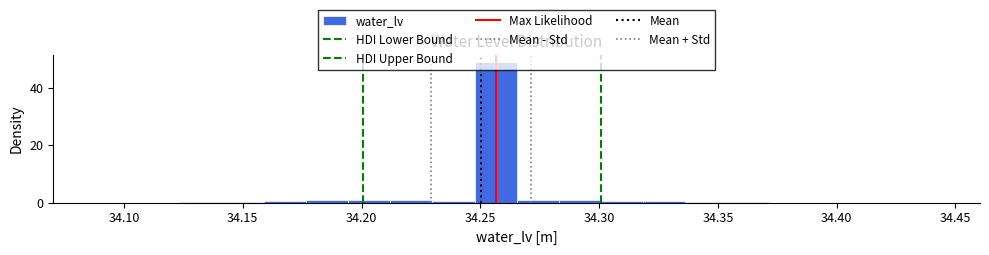

Read against the x-axis, roughly where is the centre of the tallest bar?

34.255